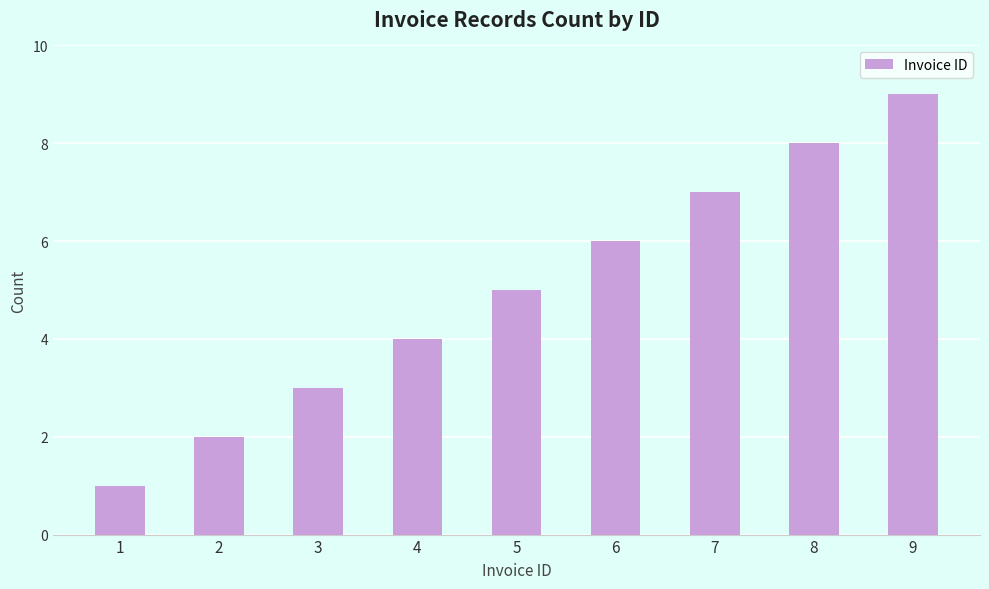

What is the minimum value shown in the chart?

1